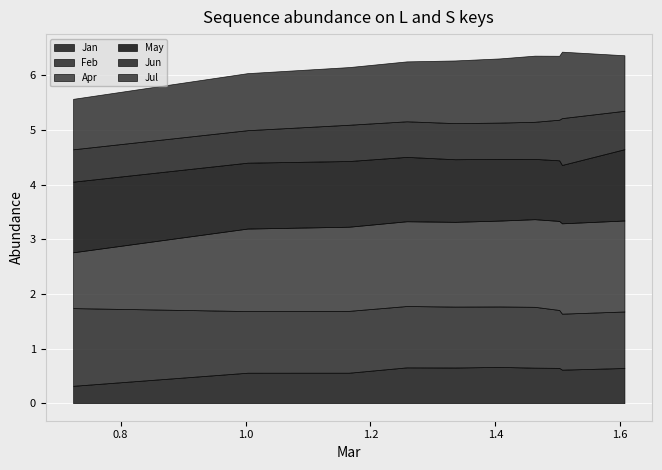

What is the value of the Apr point at the 10th from the left?

1.7